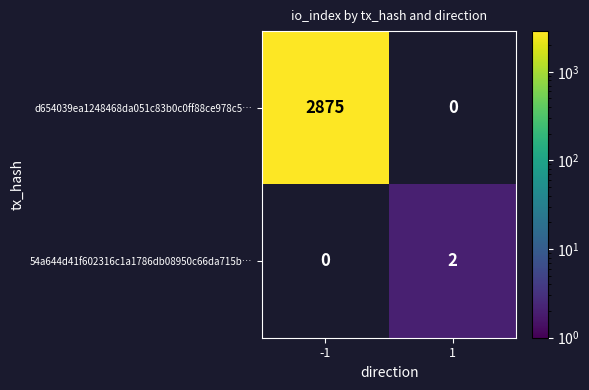

List the series in order of their peak value, lowest first.

54a644d41f602316c1a1786db08950c66da715b…, d654039ea1248468da051c83b0c0ff88ce978c5…